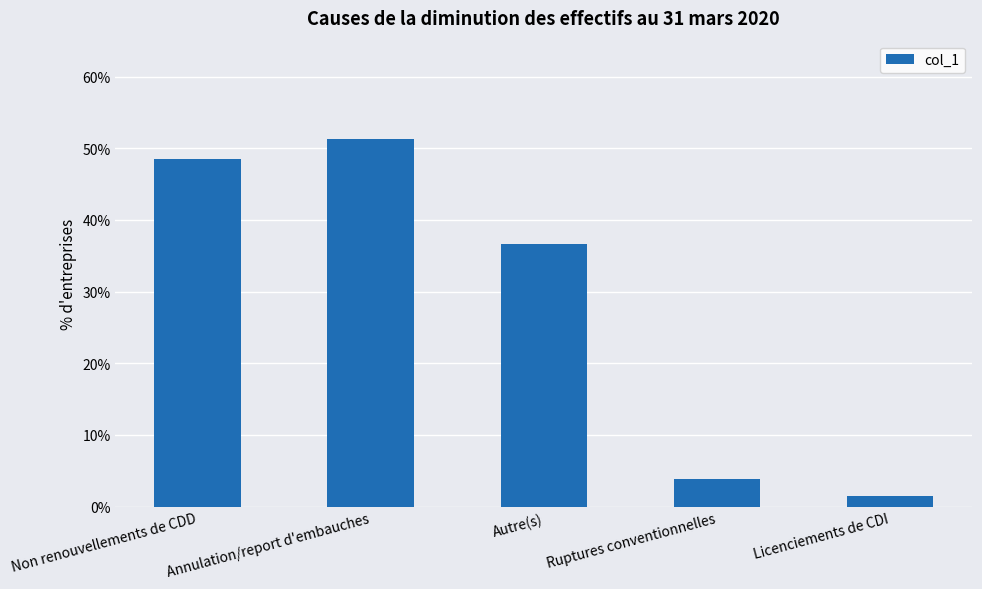

At which category does the chart reach its minimum across all series?

Licenciements de CDI